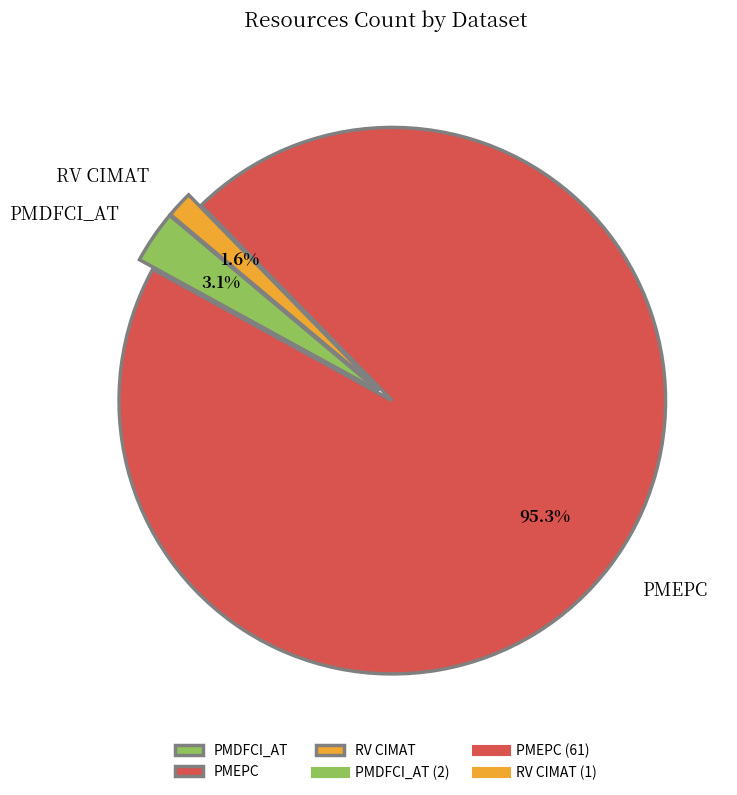

Is it true that PMDFCI_AT is 3% of the pie?

True